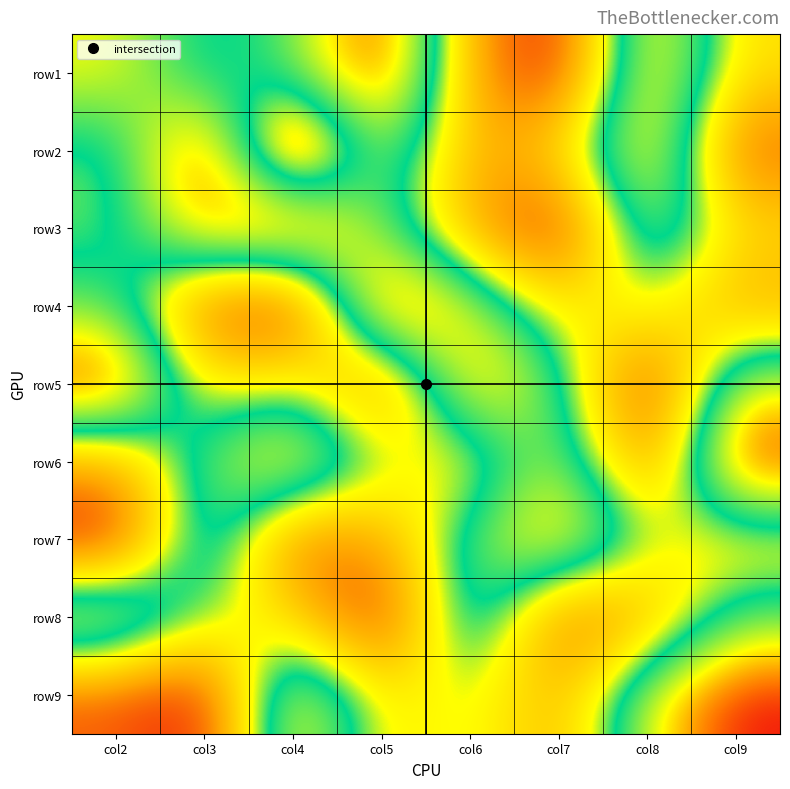

Reading left to right, list all the values displayed in this chart.

row1: col2=7	col3=5	col4=6	col5=9	col6=3	col7=1	col8=8	col9=4
row2: col2=5	col3=9	col4=1	col5=7	col6=3	col7=4	col8=8	col9=2
row3: col2=5	col3=8	col4=9	col5=6	col6=3	col7=1	col8=7	col9=4
row4: col2=6	col3=2	col4=1	col5=9	col6=7	col7=4	col8=5	col9=3
row5: col2=9	col3=4	col4=5	col5=2	col6=8	col7=6	col8=1	col9=7
row6: col2=3	col3=6	col4=8	col5=5	col6=4	col7=7	col8=2	col9=9
row7: col2=1	col3=7	col4=2	col5=3	col6=6	col7=8	col8=5	col9=4
row8: col2=8	col3=5	col4=4	col5=1	col6=7	col7=2	col8=3	col9=6
row9: col2=2	col3=1	col4=8	col5=4	col6=5	col7=3	col8=7	col9=9